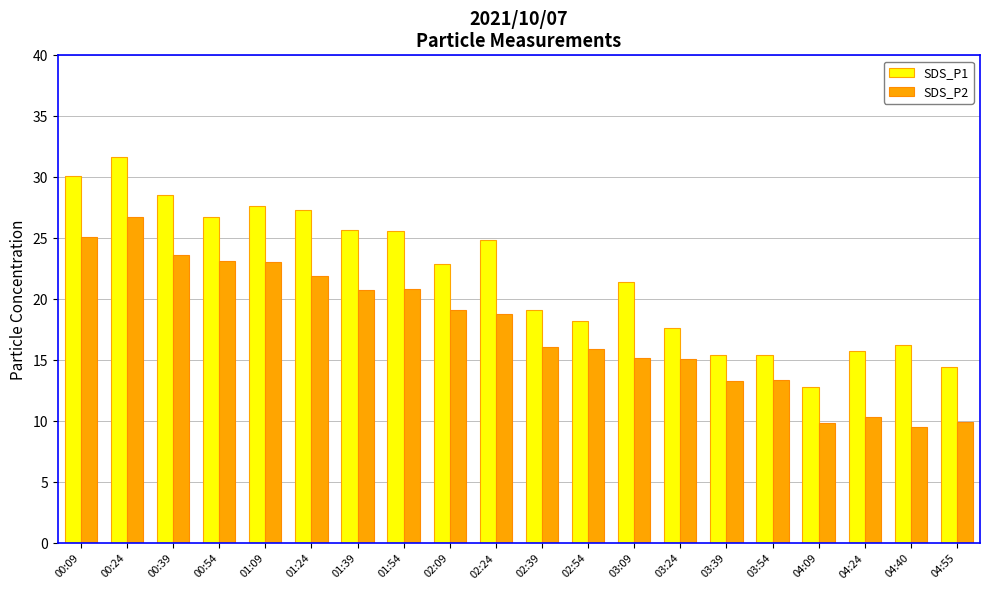

At which category is the sum across all series the highest?

00:24